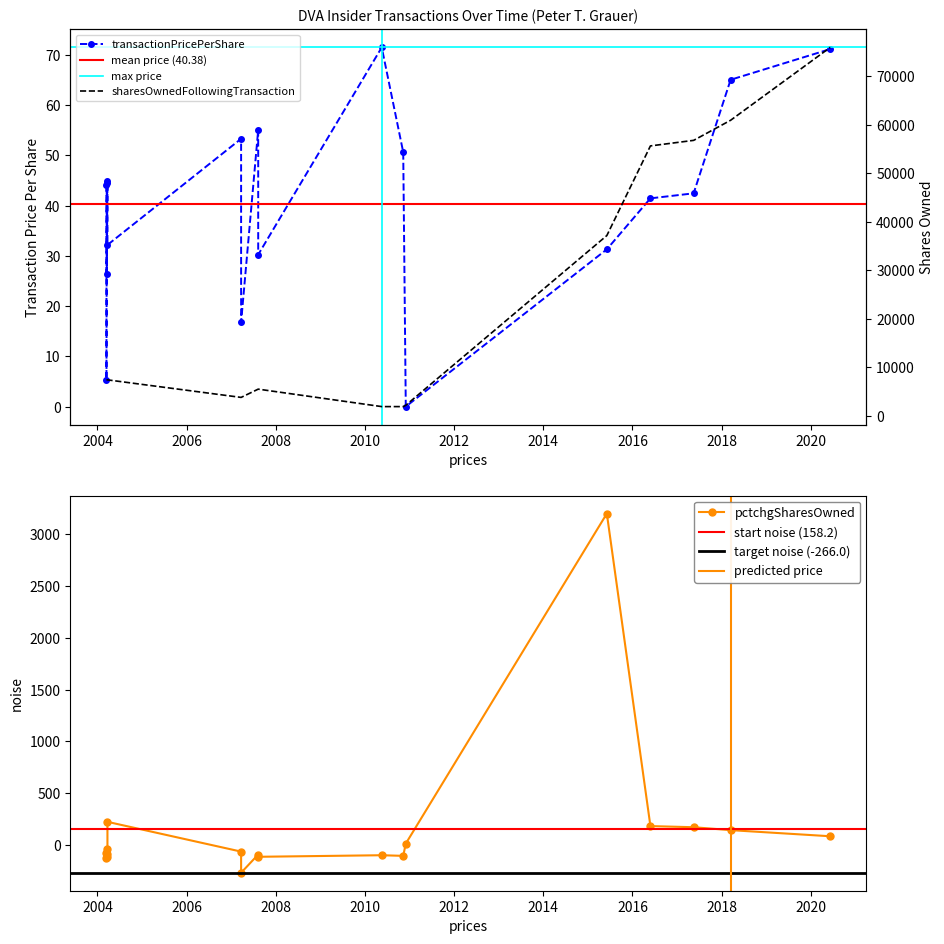

What is the sum of all pctchgSharesOwned values?

2848.0